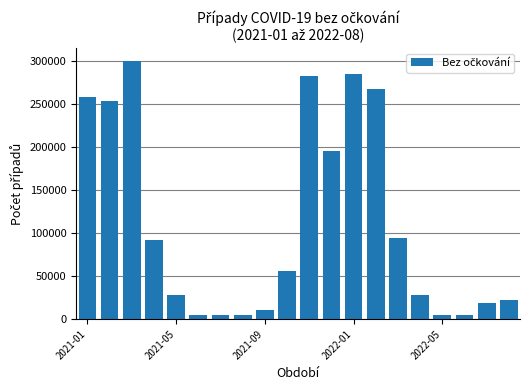

What is the difference between the second highest and minimum values?

281403